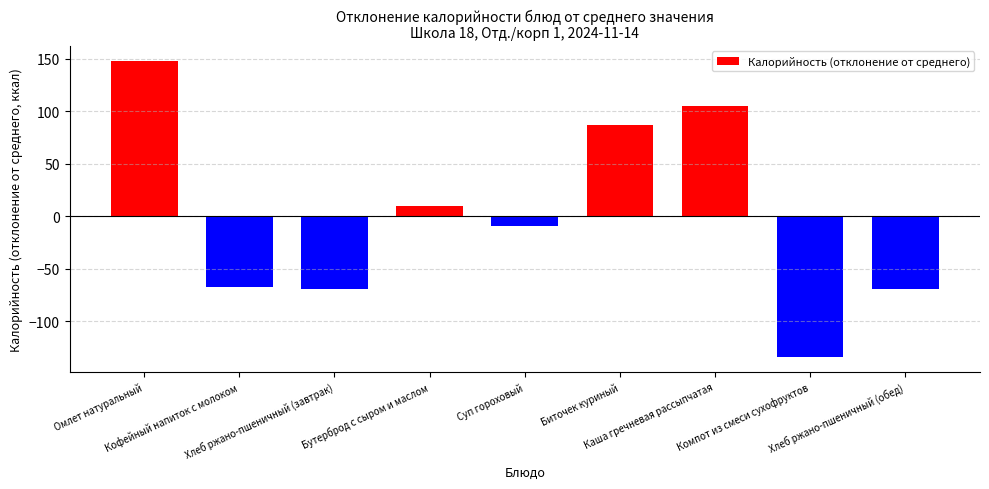

What is the smallest value displayed?

-134.6